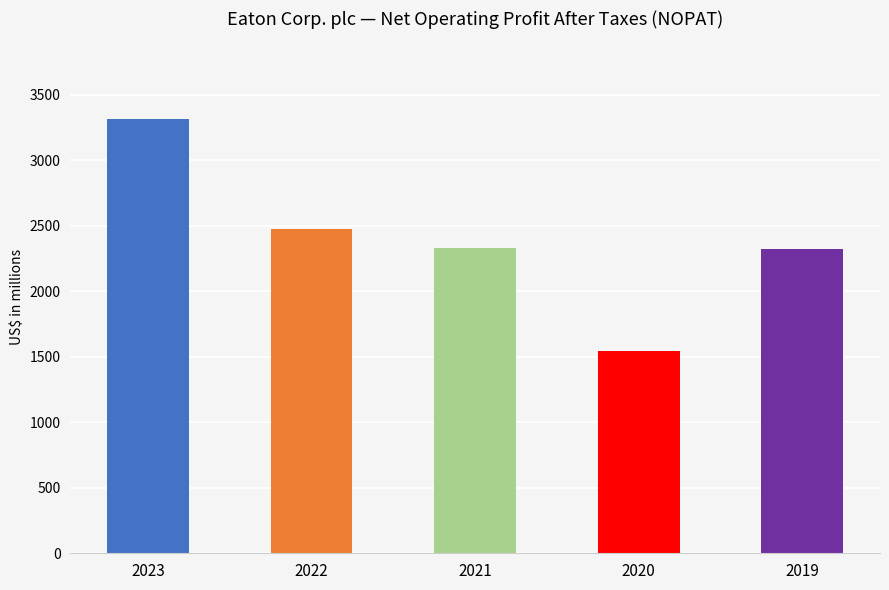

Rank the categories by value from lowest to highest.

2020, 2019, 2021, 2022, 2023